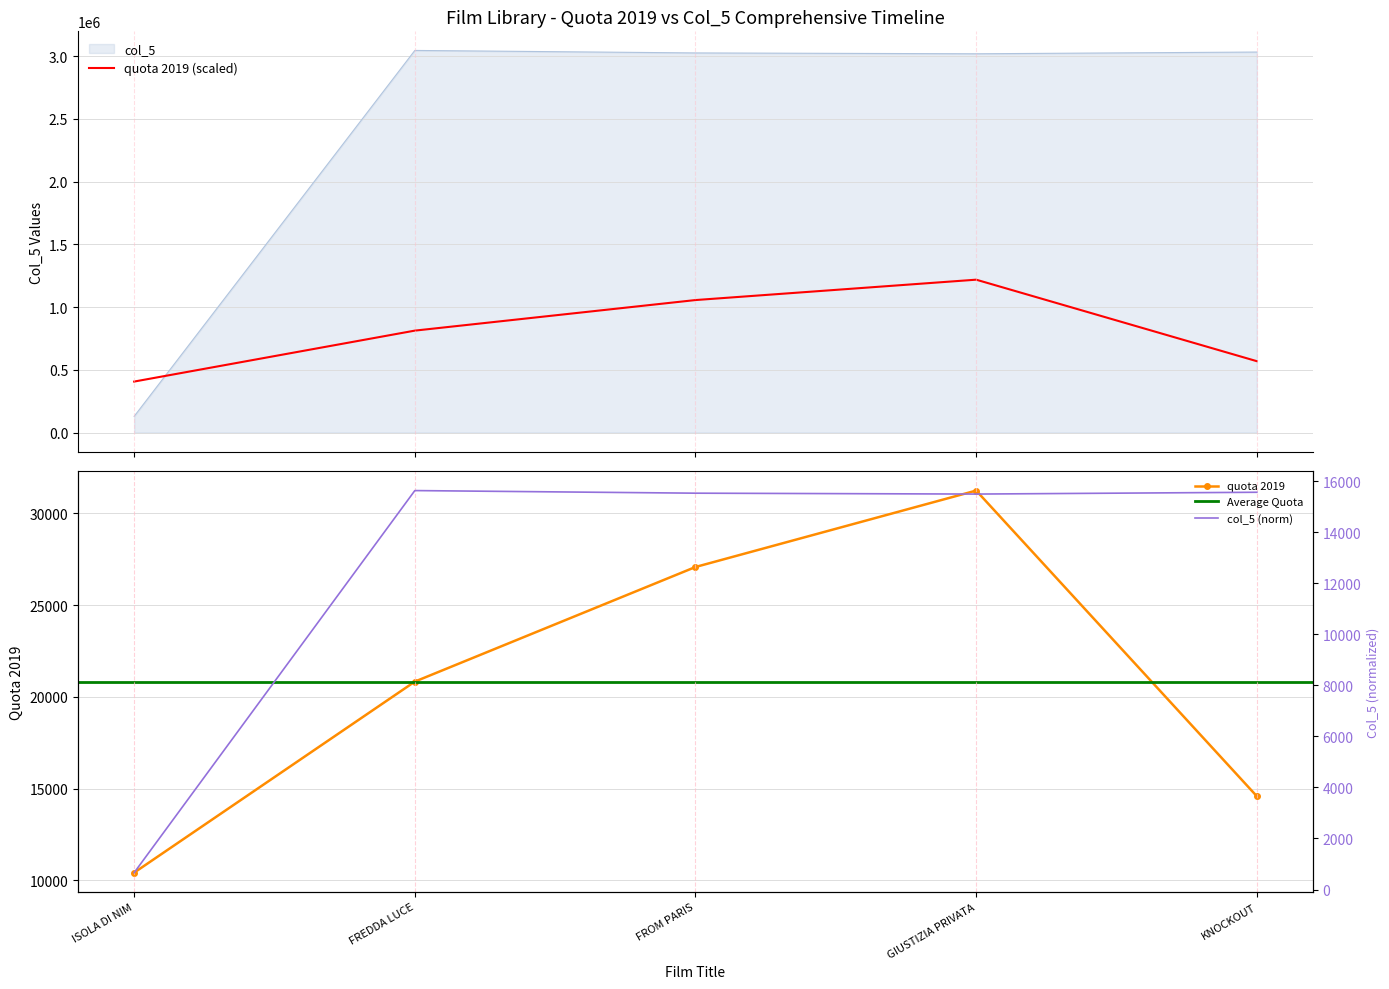

What is the lowest value of the col_5 series?

128887.0